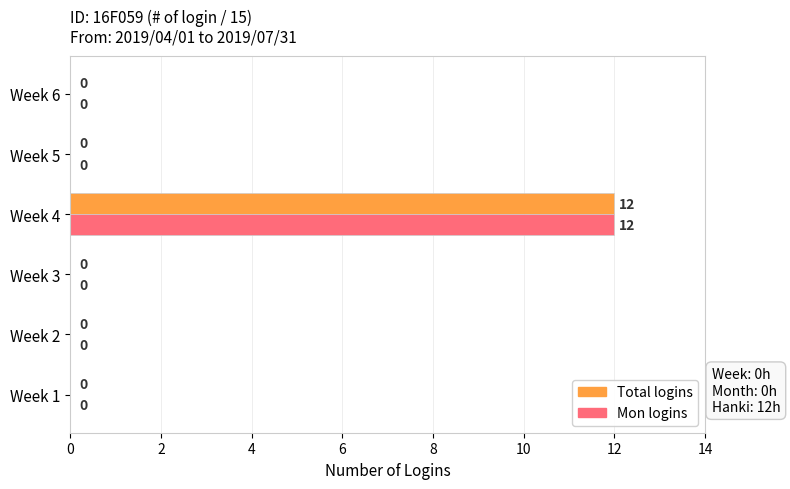

Is it true that Total logins equals 0 at Week 1?

True